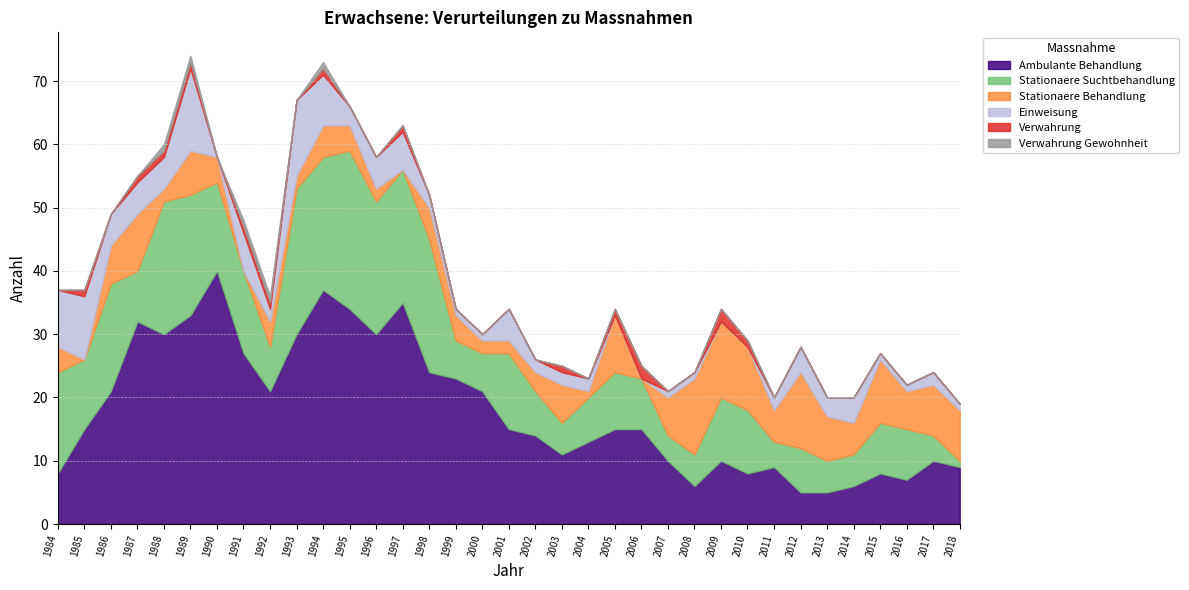

What is the value of the Ambulante Behandlung point at the 26th from the left?

10